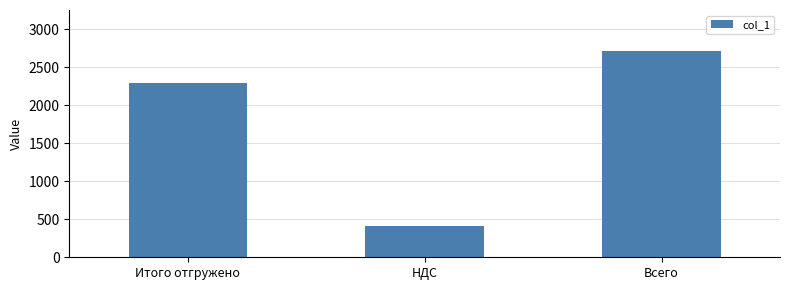

List the labels in order of value, smallest first.

НДС, Итого отгружено, Всего